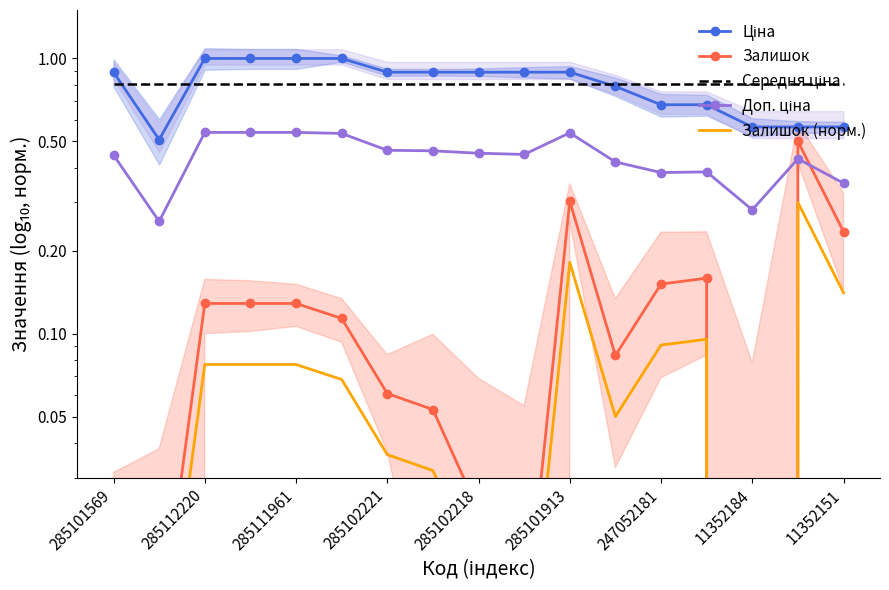

Is it true that Залишок (норм.) equals 0.0 at 285112220?

False